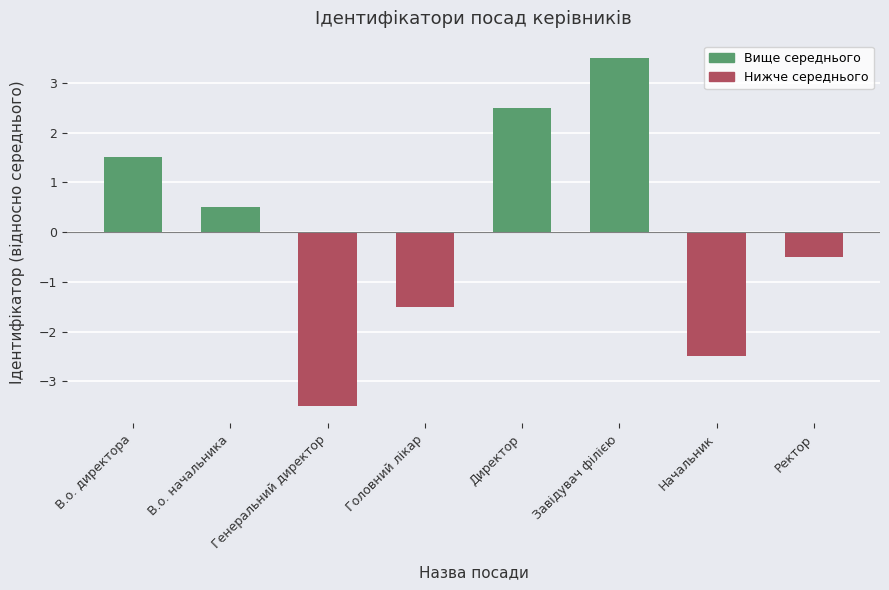

What is the value of the 6th bar from the left?

3.5